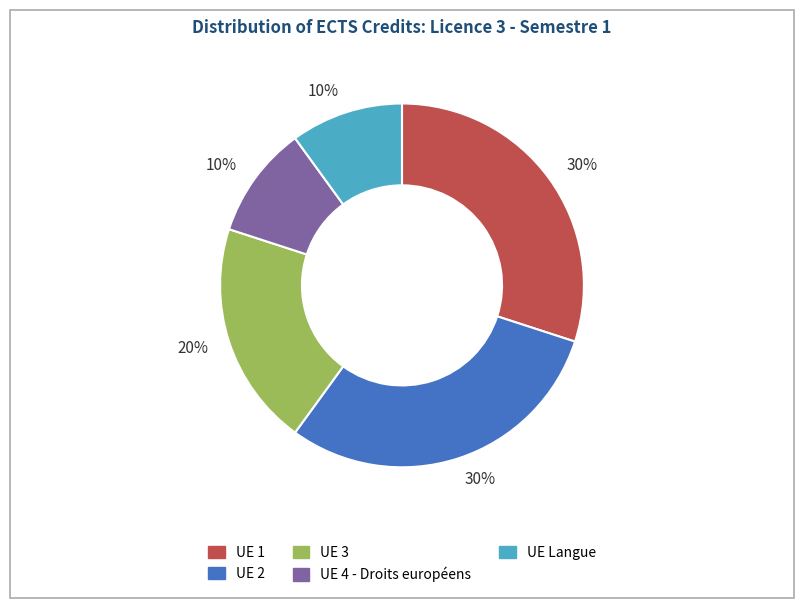

To the nearest percent, what portion does UE Langue represent?

10%